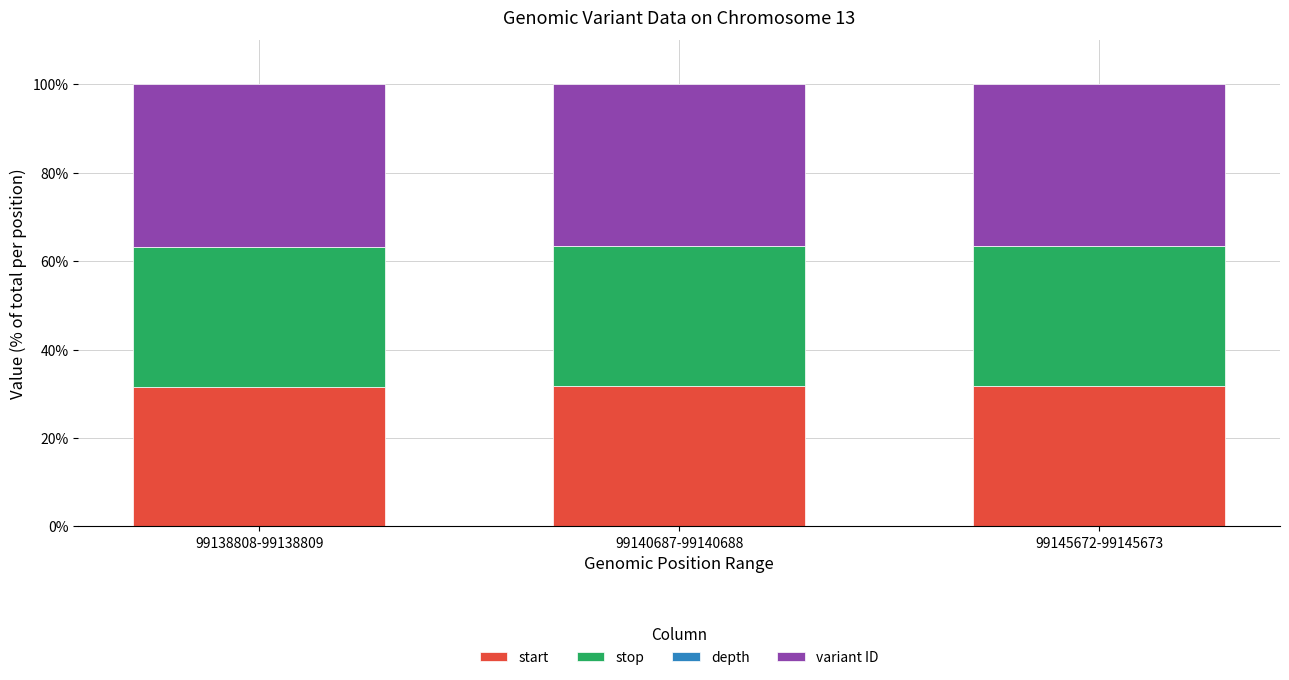

What is the sum of all start values?

95.0